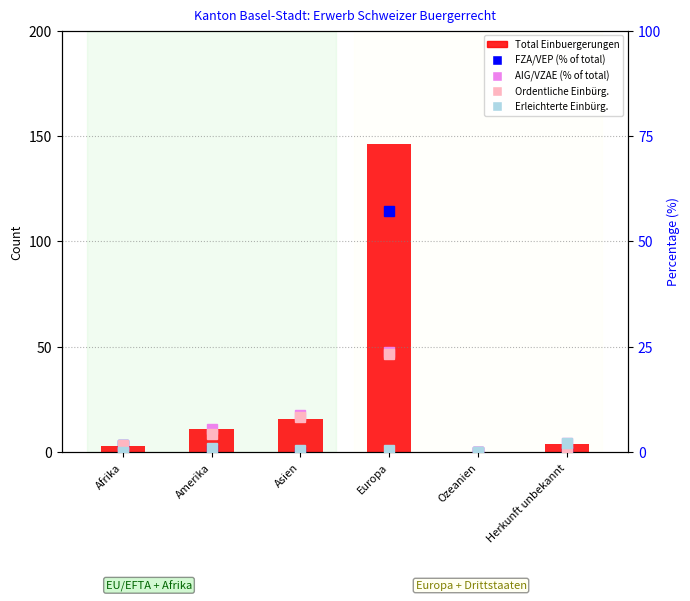

Which has a higher value, Amerika or Asien?

Asien